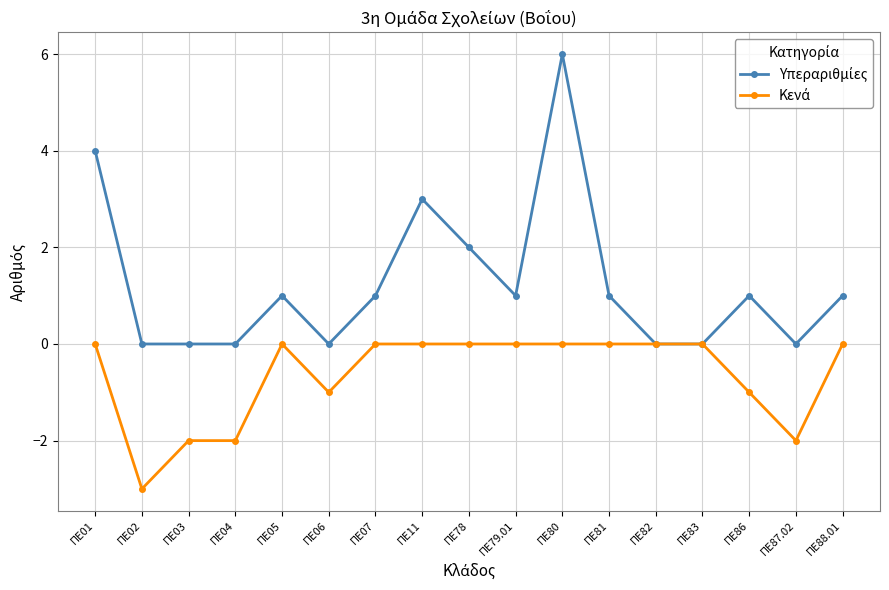

At which category is the sum across all series the highest?

ΠΕ80